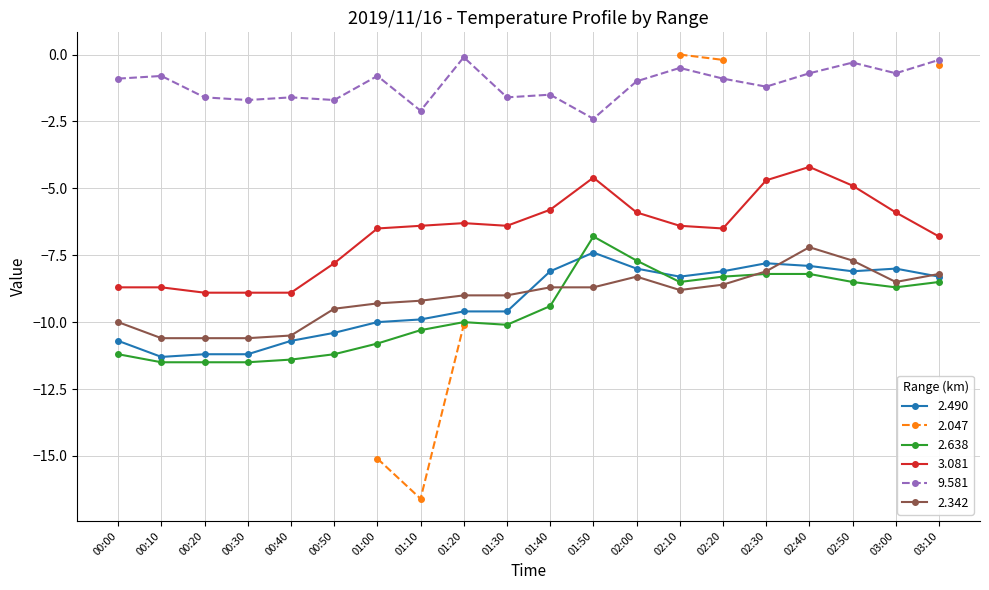

Is it true that 2.490 equals -2.3 at 02:40?

False